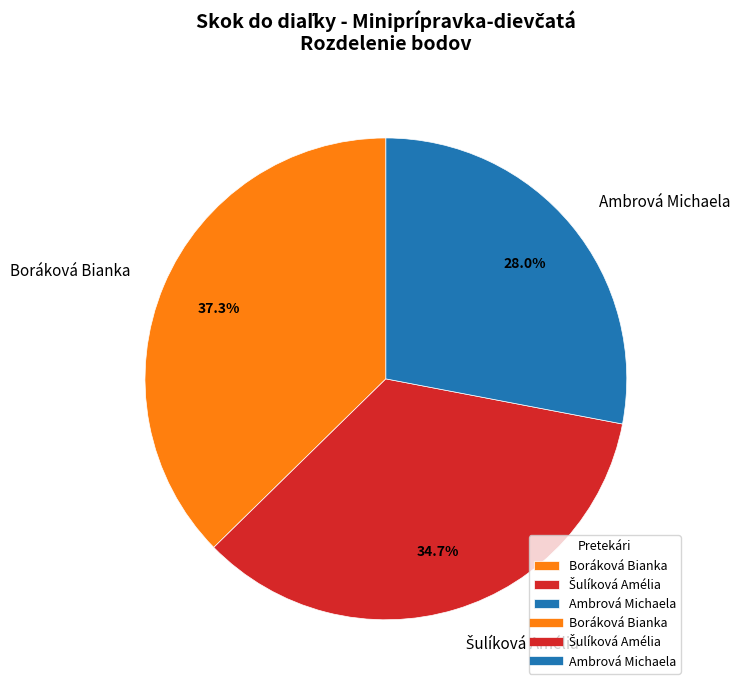

Count the number of slices in the pie.

3